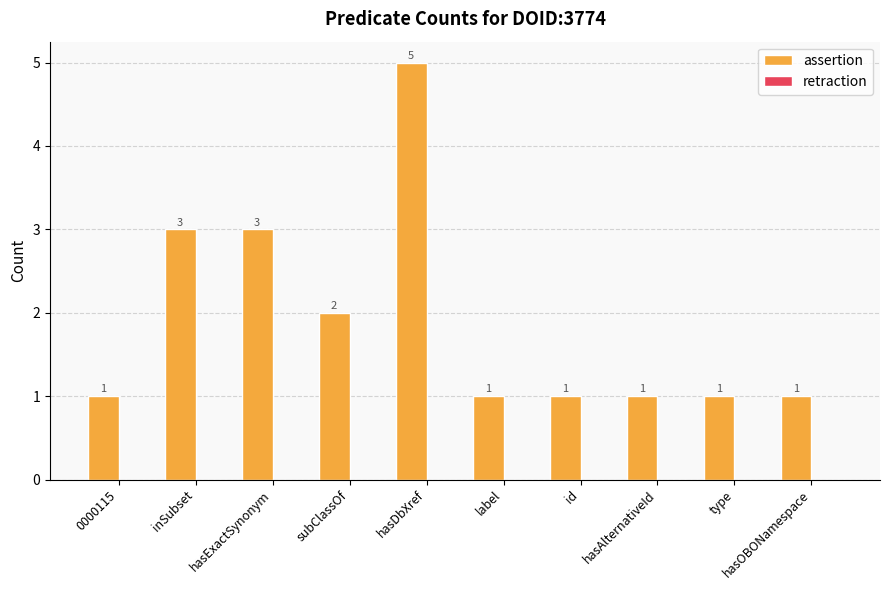

What is the value of the 7th bar from the left?

1